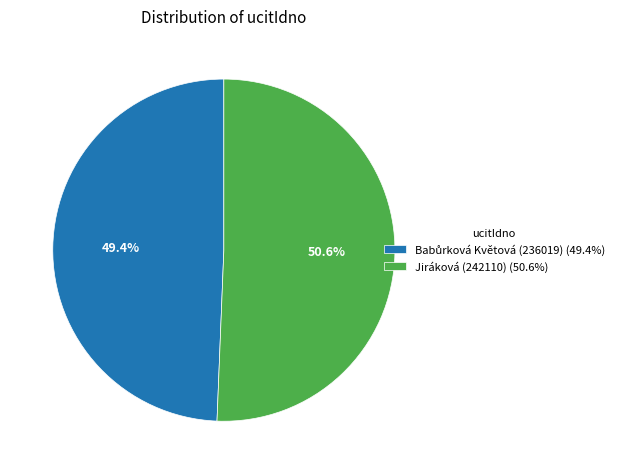

Which slice is the largest?

Jiráková (242110) (50.6%)